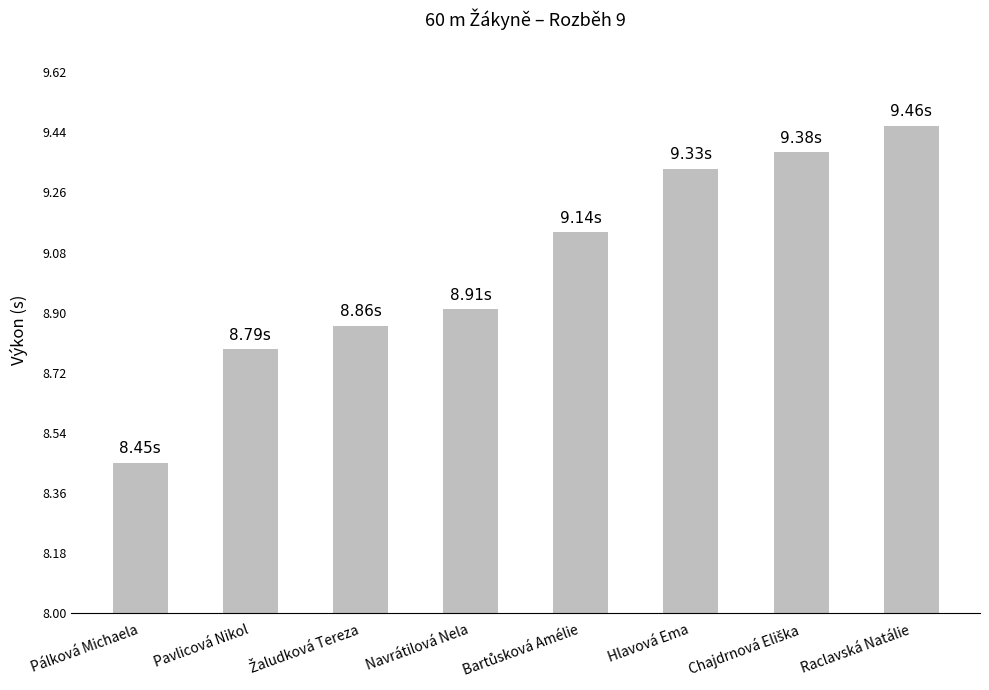

What is the average value?

9.0